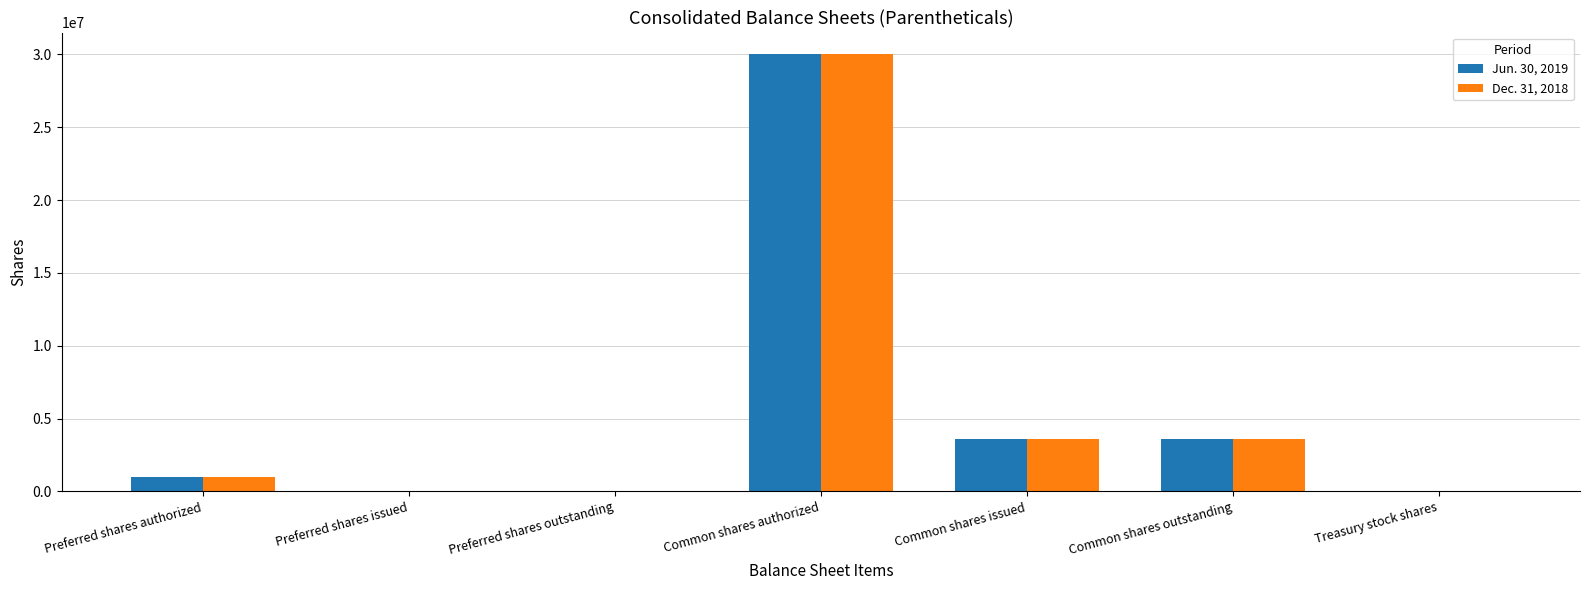

Is the value of Jun. 30, 2019 at Preferred shares authorized greater than the value of Dec. 31, 2018 at Common shares issued?

No